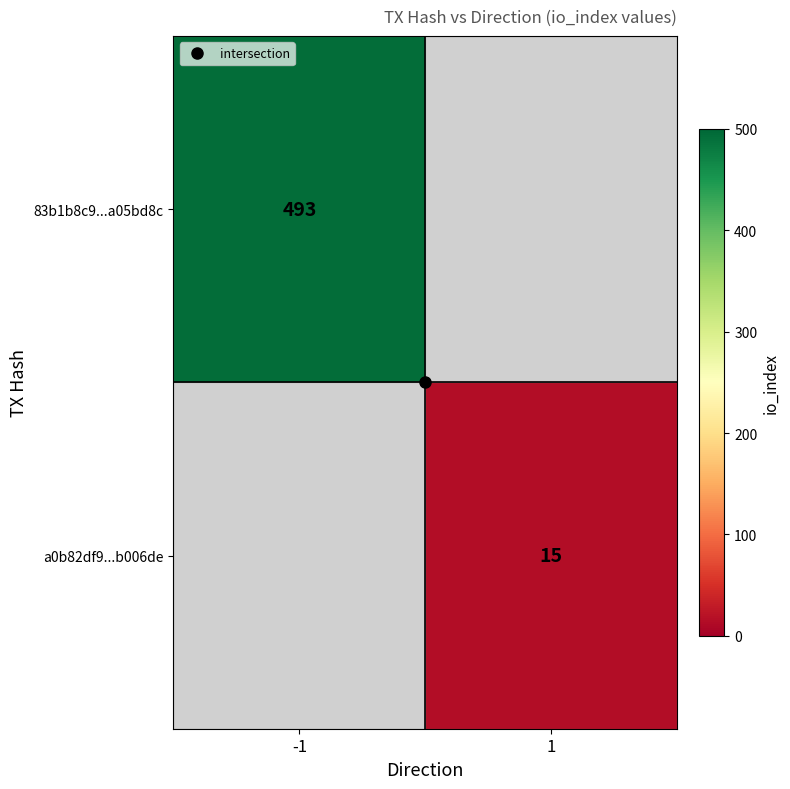

Rank the series at -1 from highest to lowest value.

83b1b8c9...a05bd8c, a0b82df9...b006de